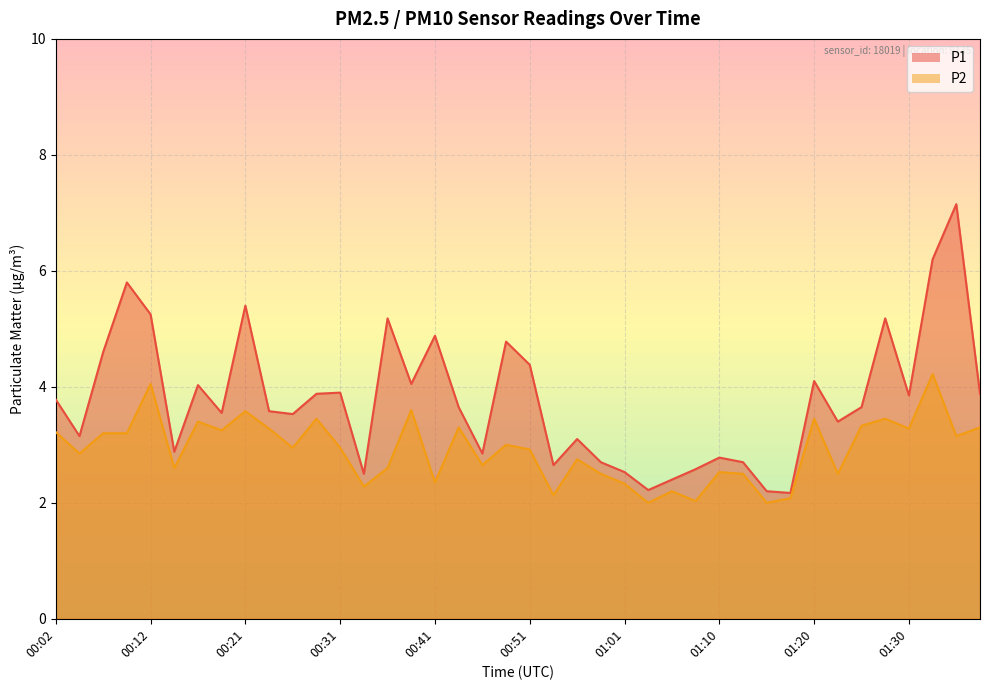

Between 00:21 and 00:38, which series saw the biggest shift?

P1